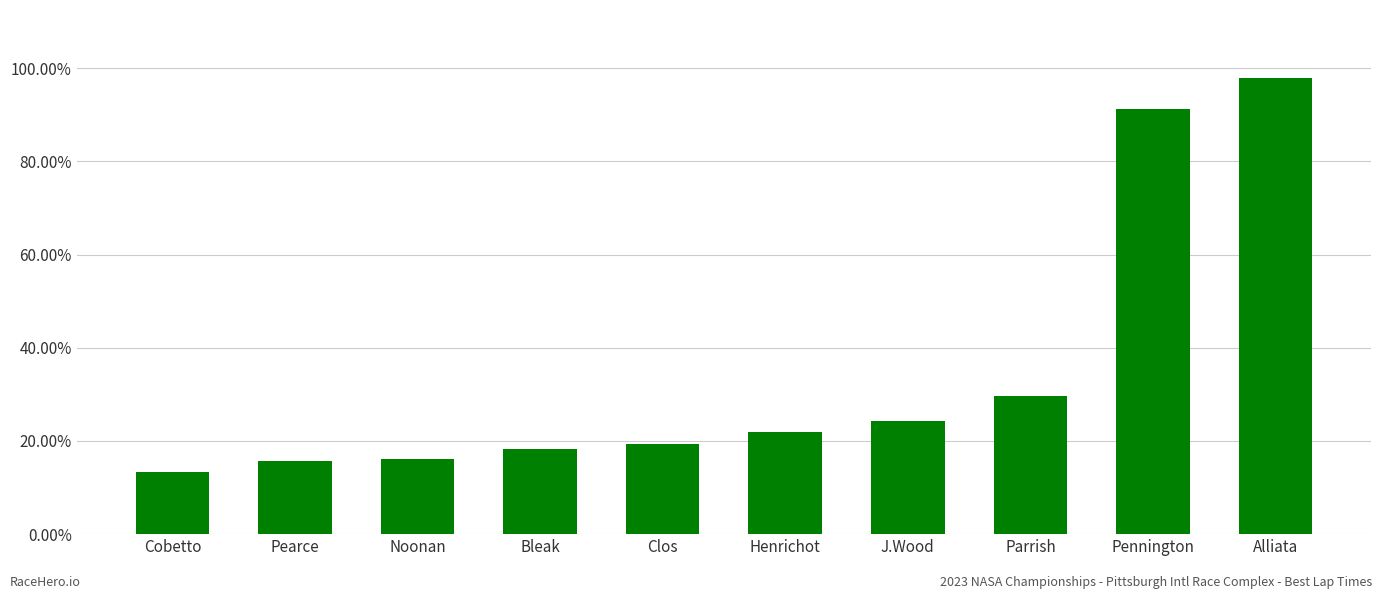

Does the chart contain any negative values?

No